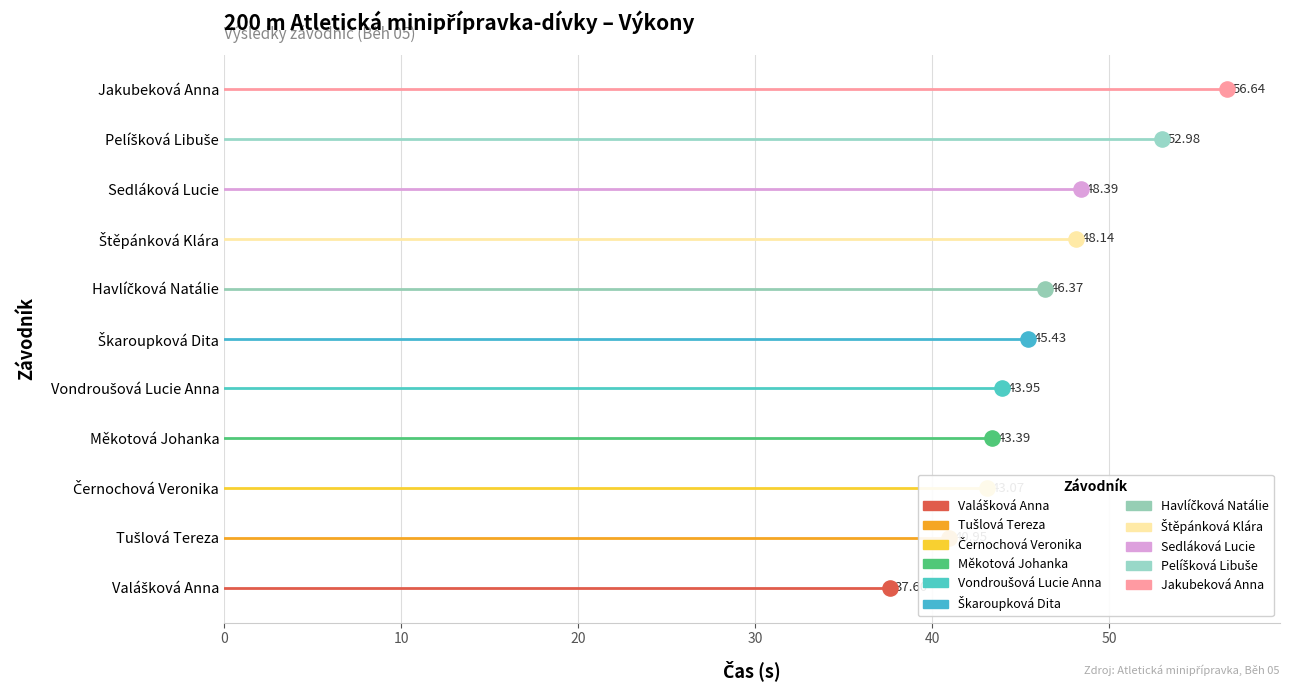

What is the change in value from Pelíšková Libuše to Jakubeková Anna?

+3.7